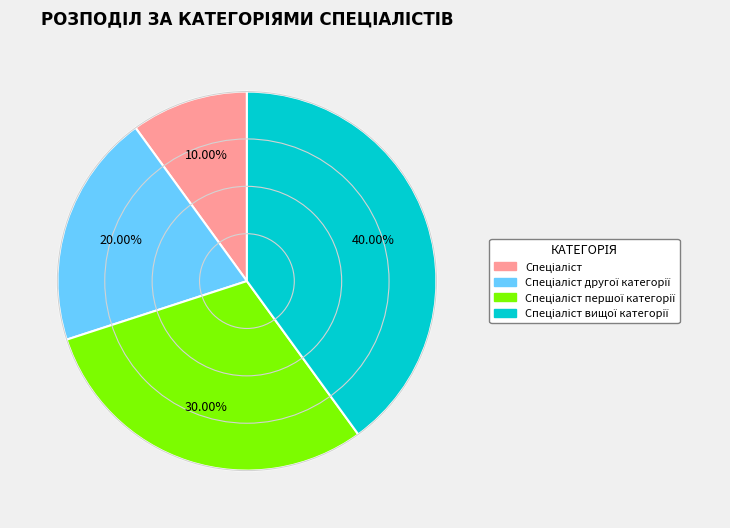

Is there any slice that represents more than half of the pie?

No